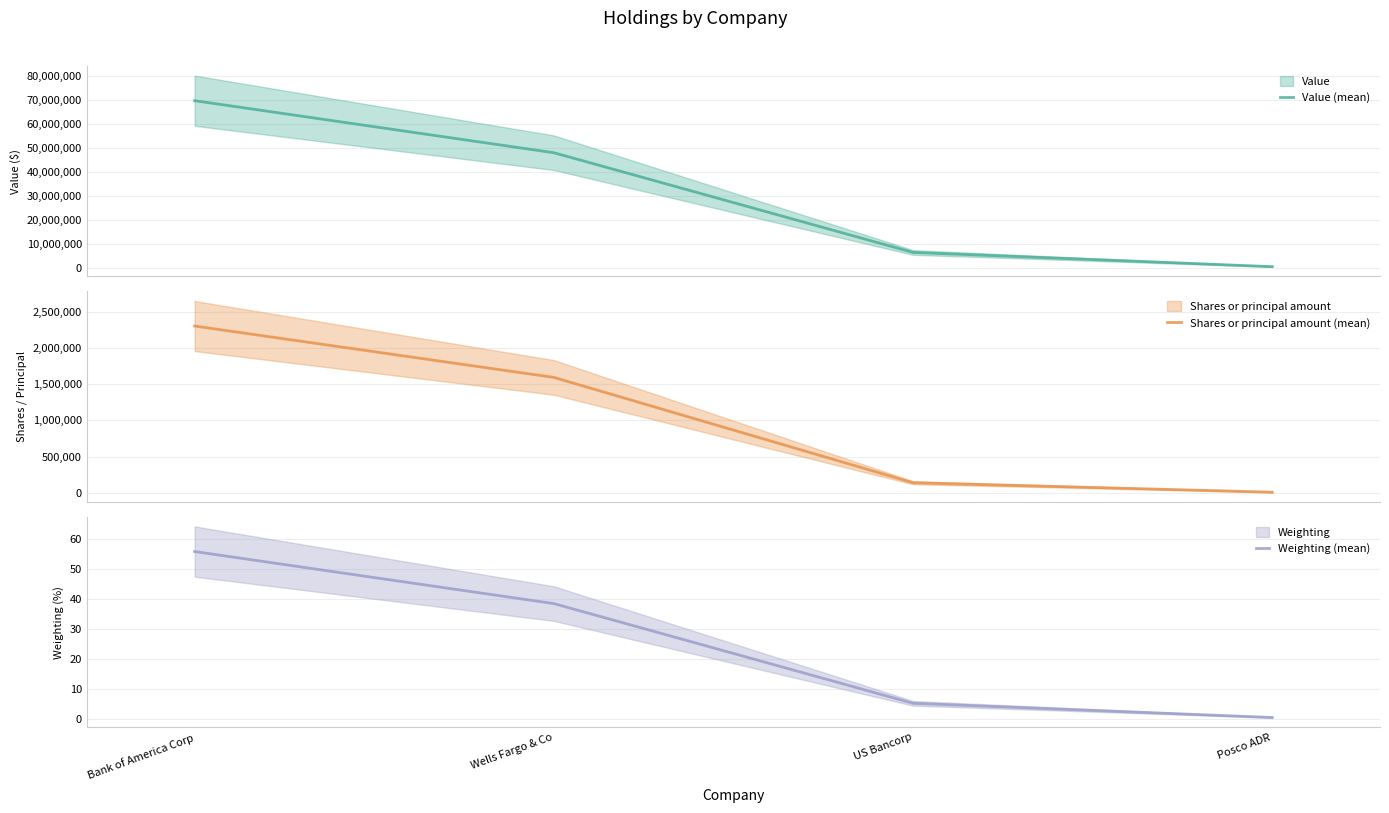

True or false: Shares or principal amount (mean) and Weighting (mean) cross at least once.

False